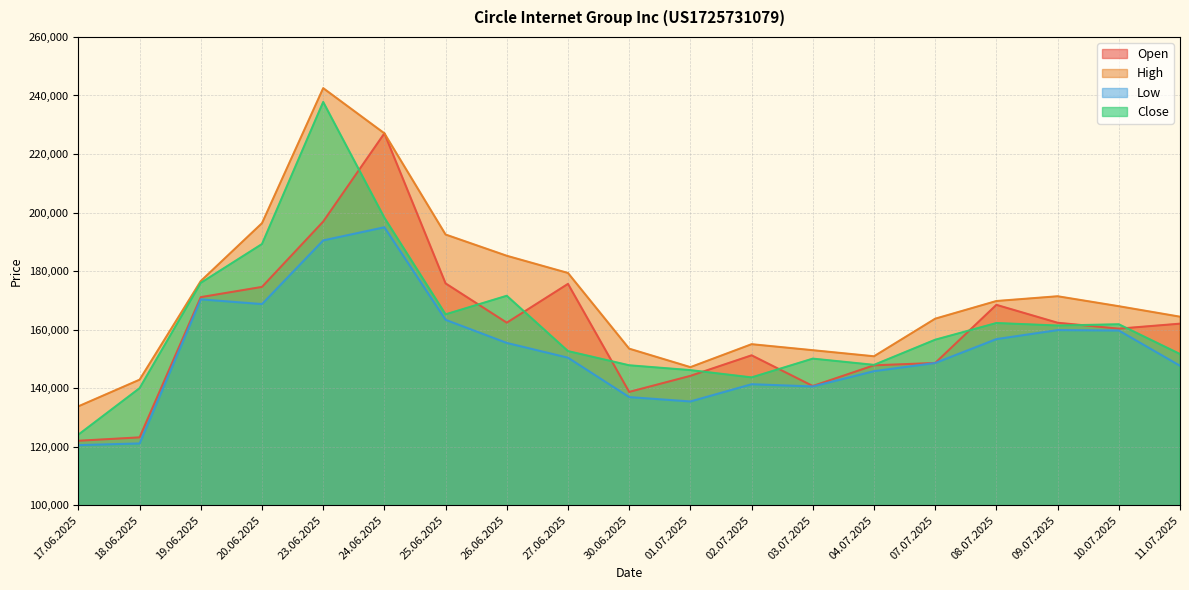

What is the difference between the maximum and minimum values in the Open series?

105065